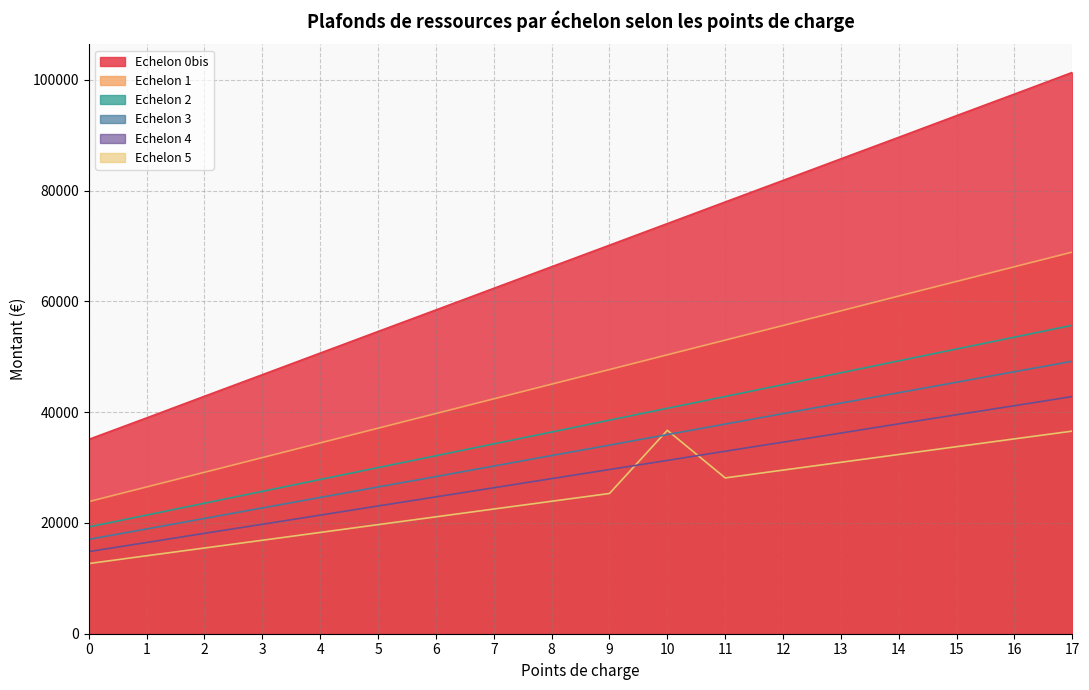

True or false: Echelon 5 has more than 2 points higher than both neighbors.

False